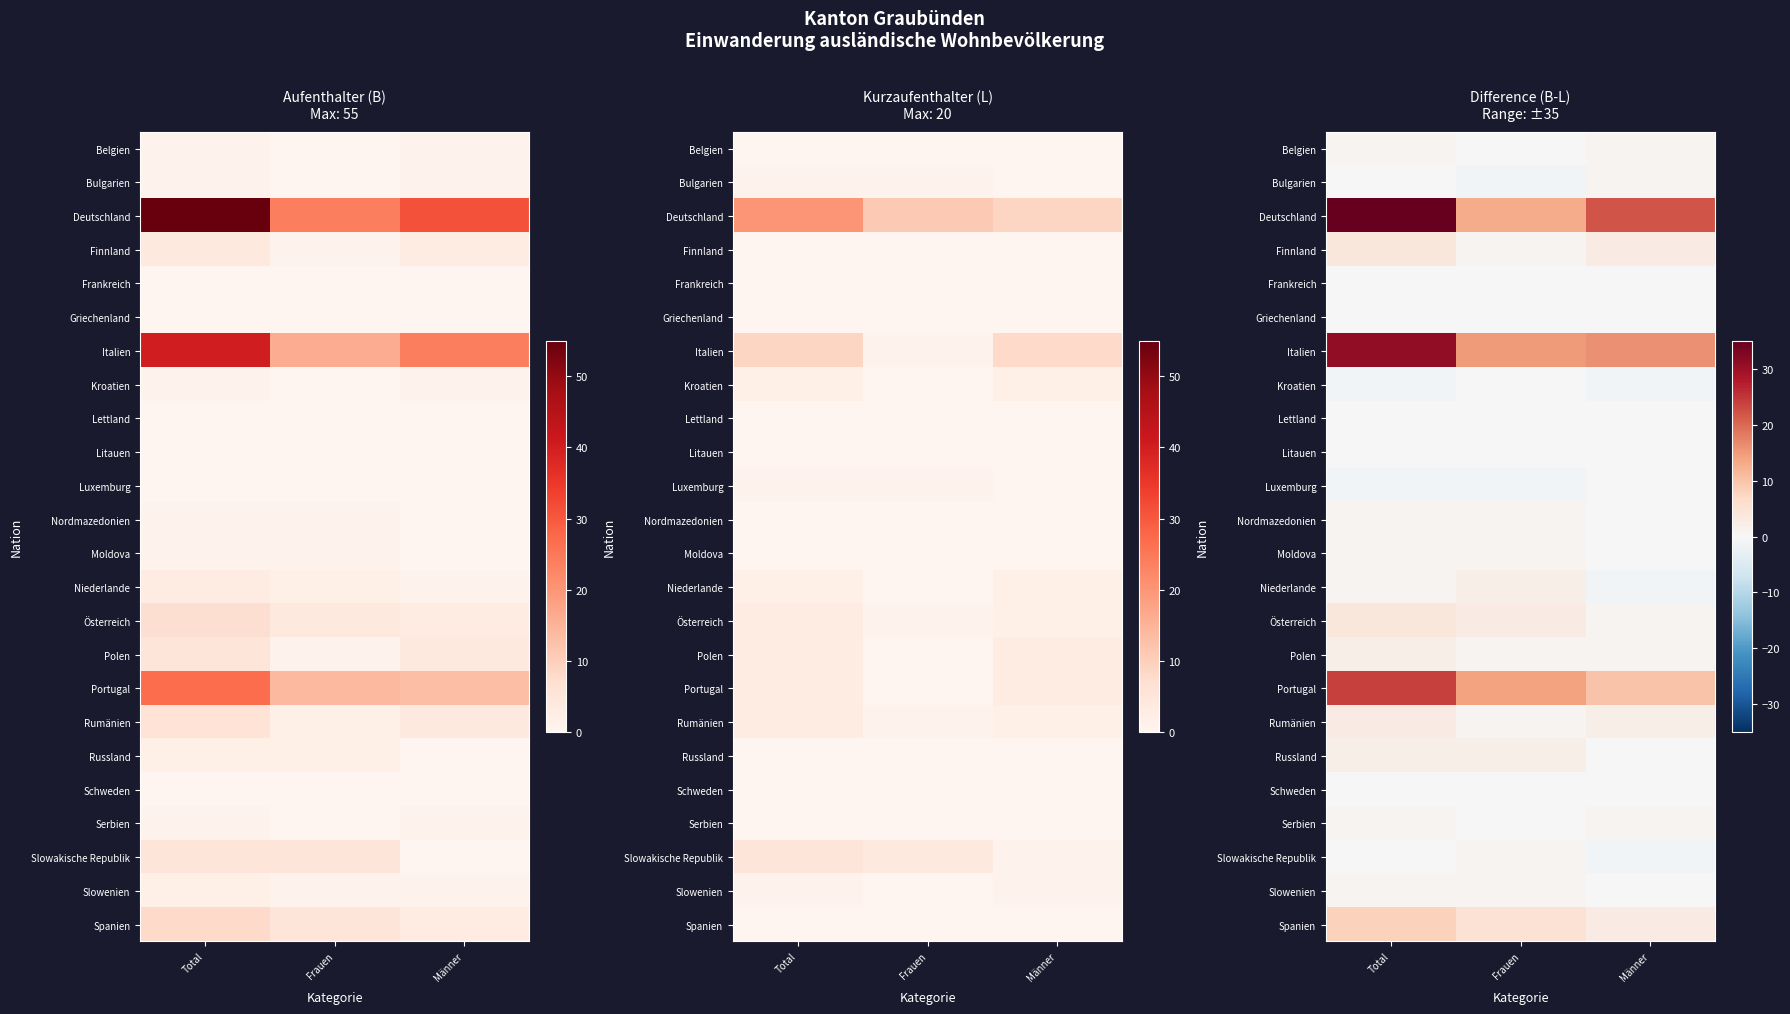

Is it true that Frankreich equals 0 at Frauen?

True